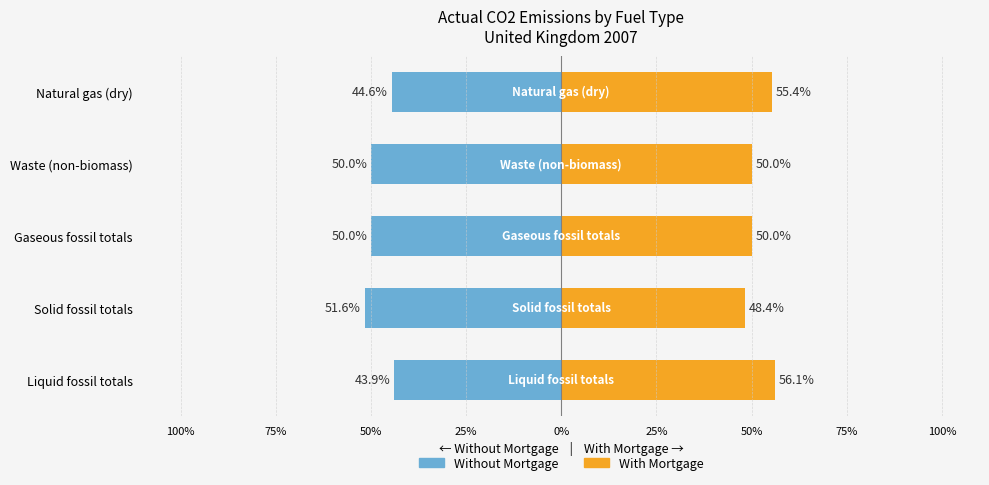

What is the difference between the second highest and second lowest values in the With Mortgage series?

5.4